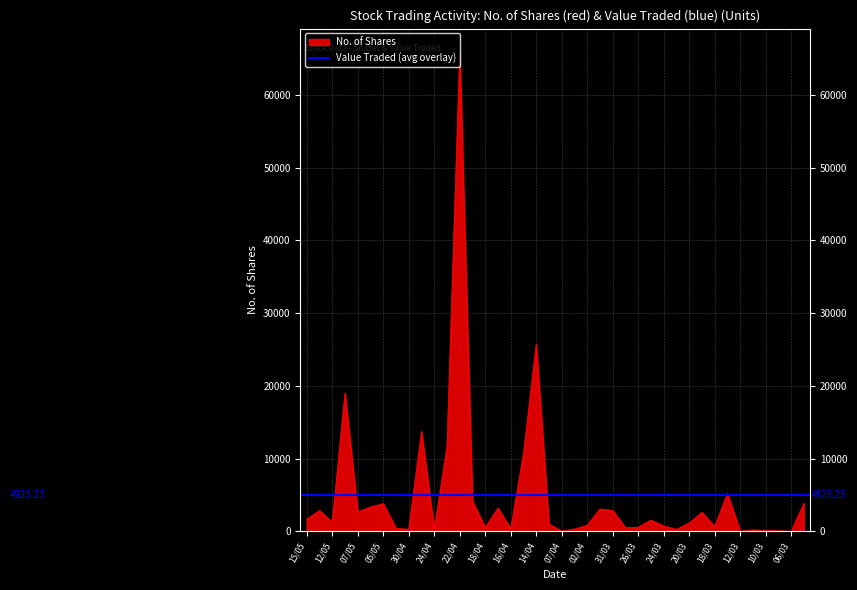

True or false: there are more than 2 points higher than both neighbors.

True